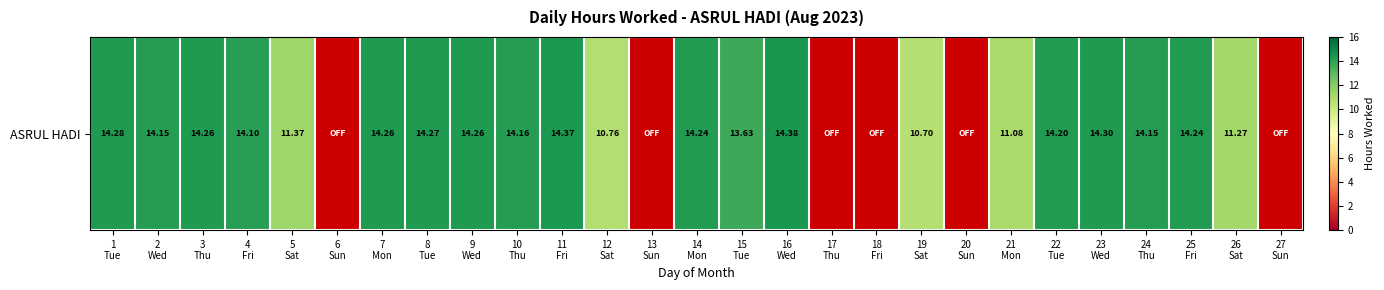

What is the change in value from 14
Mon to 26
Sat?

-3.0